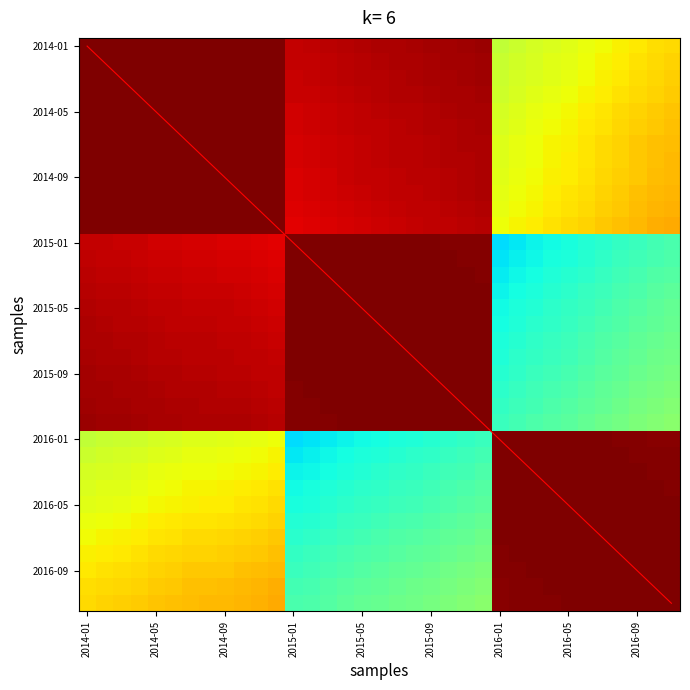

The 2014-05 series shows 0.6 at 2016-09. True or false?

False